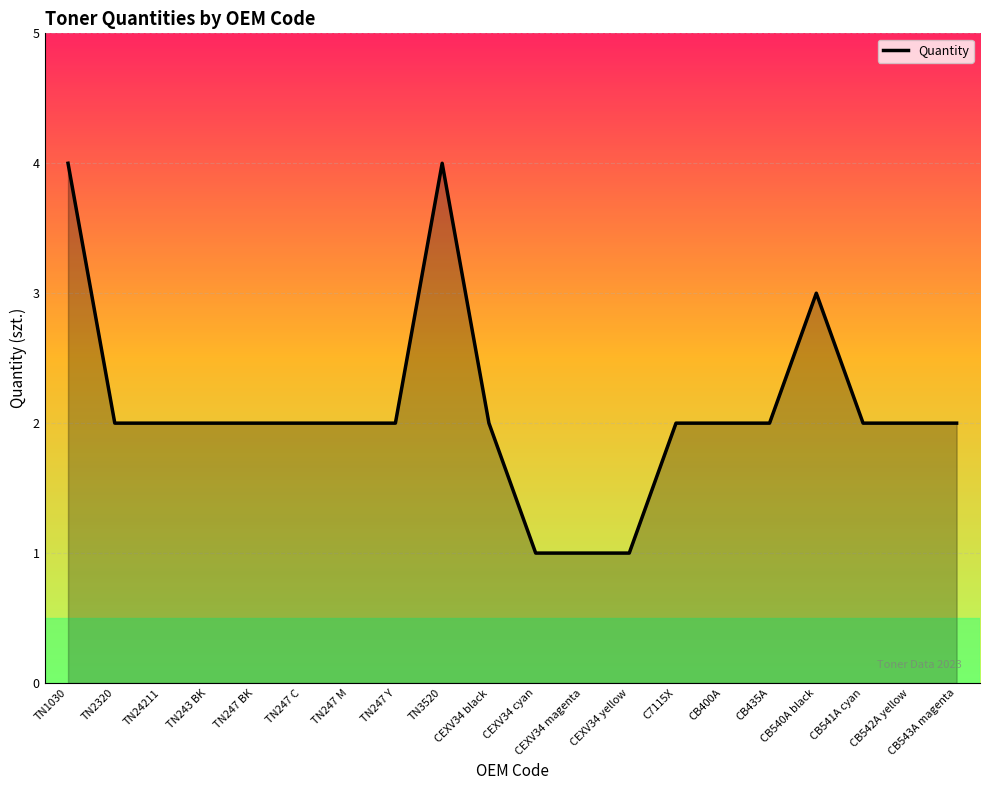

Count the number of categories in the chart.

20